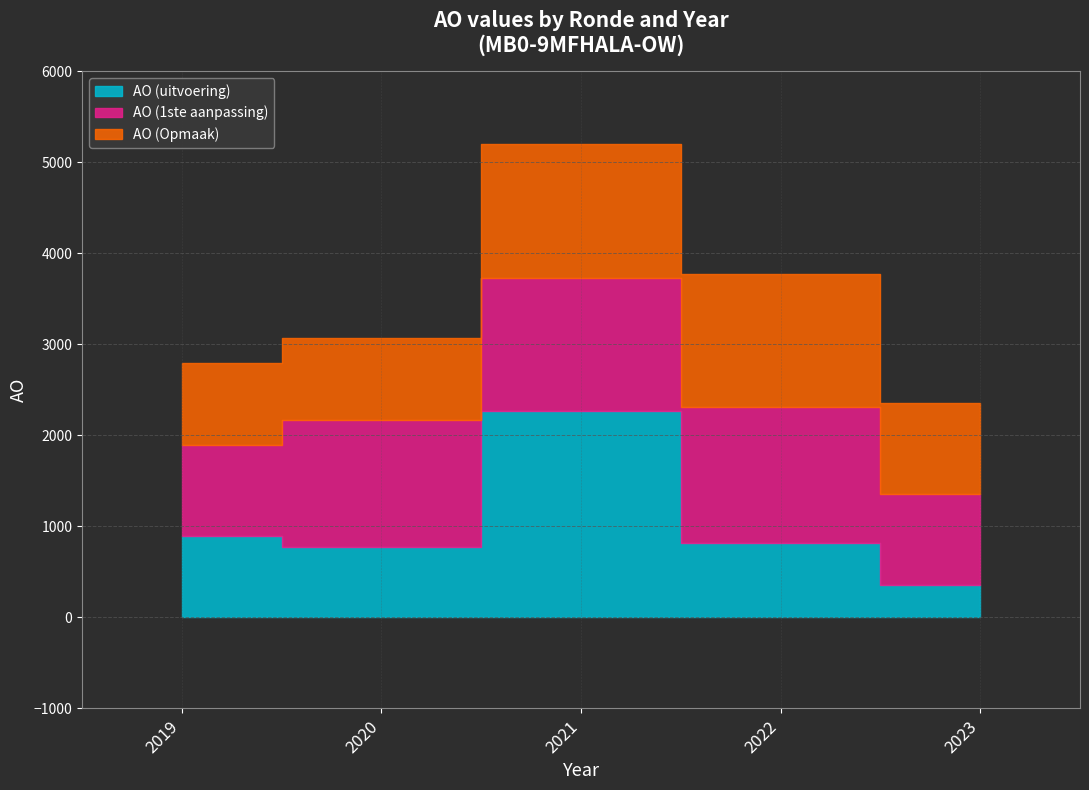

What is the total value across all series at 2020?

3067